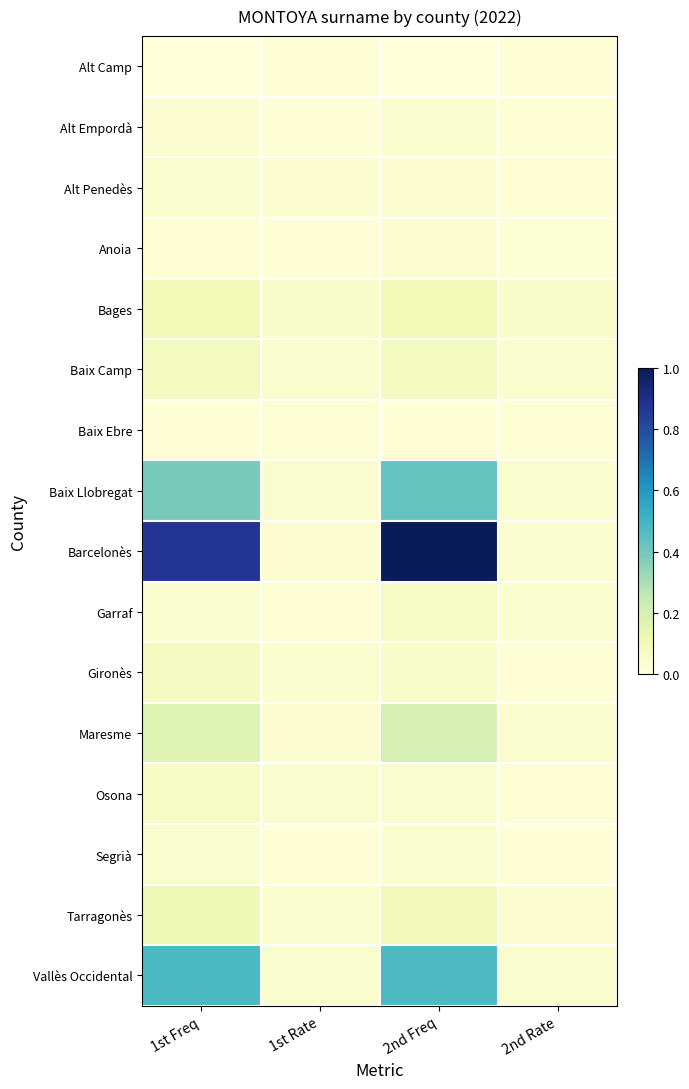

Count the number of categories in the chart.

4